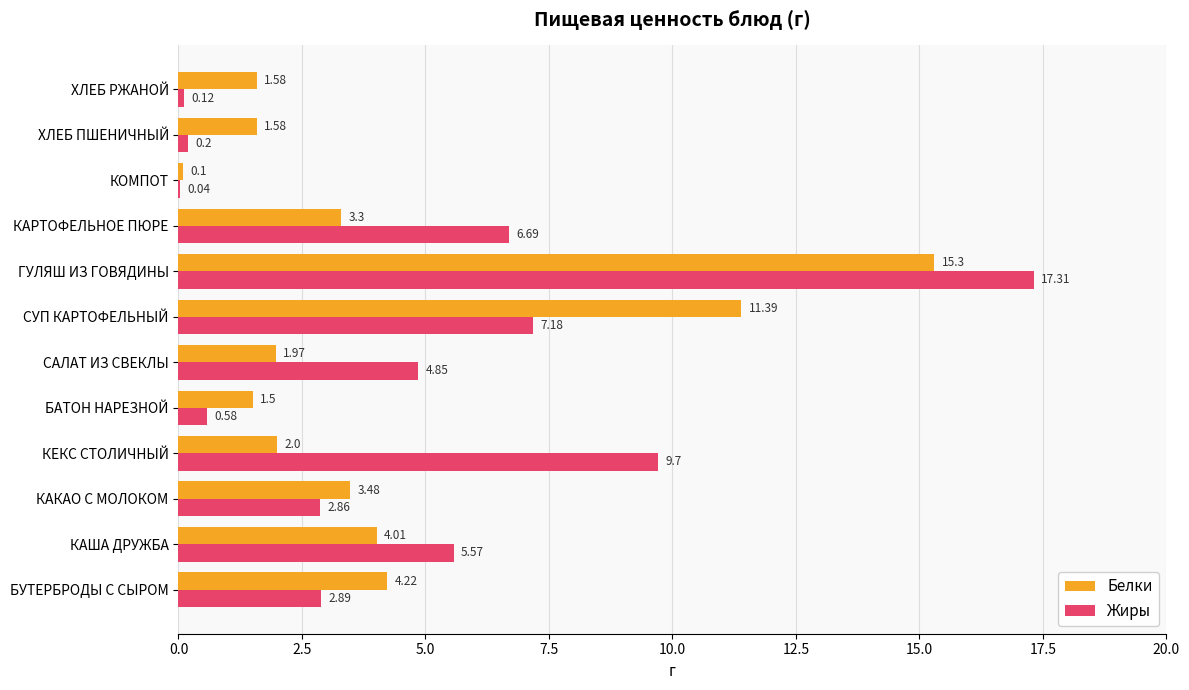

What is the sum of the Белки values at КЕКС СТОЛИЧНЫЙ and КОМПОТ?

2.1